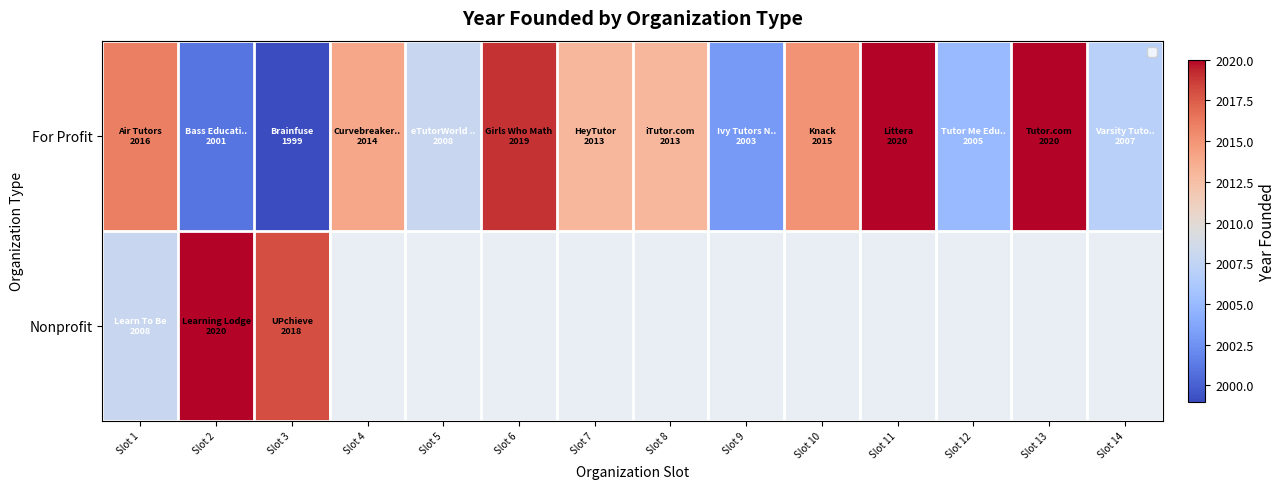

At which label is Nonprofit closest to 1010?

Slot 1